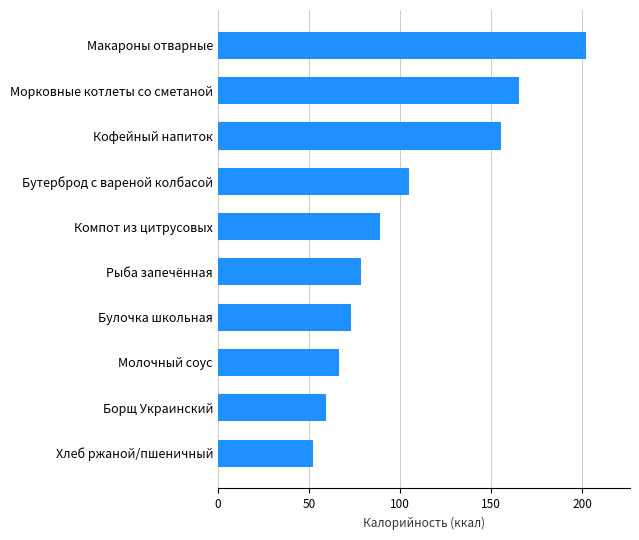

List the labels in order of value, smallest first.

Хлеб ржаной/пшеничный, Борщ Украинский, Молочный соус, Булочка школьная, Рыба запечённая, Компот из цитрусовых, Бутерброд с вареной колбасой, Кофейный напиток, Морковные котлеты со сметаной, Макароны отварные